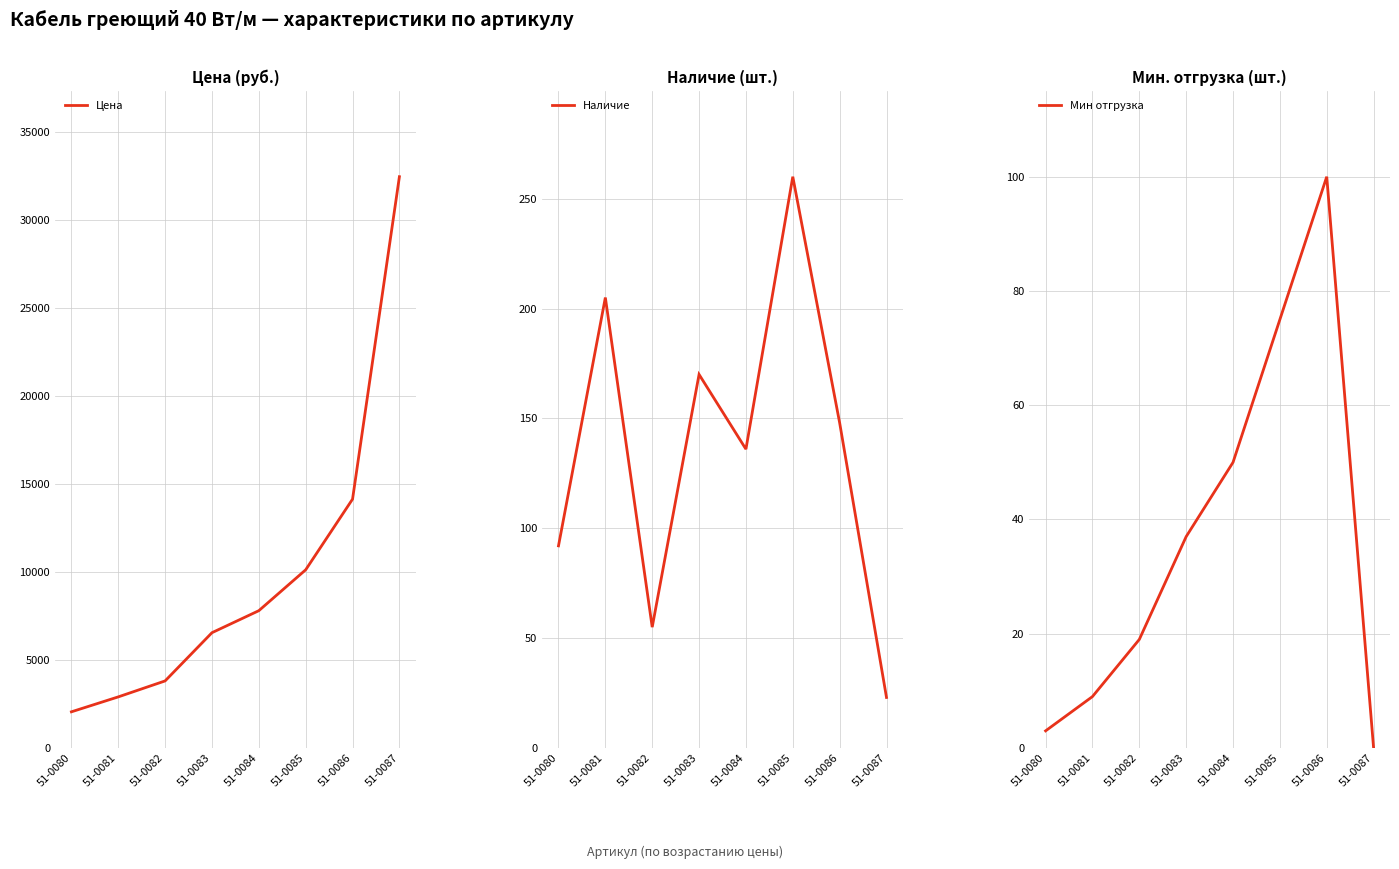

Where does the Наличие series first go above 148?

51-0081